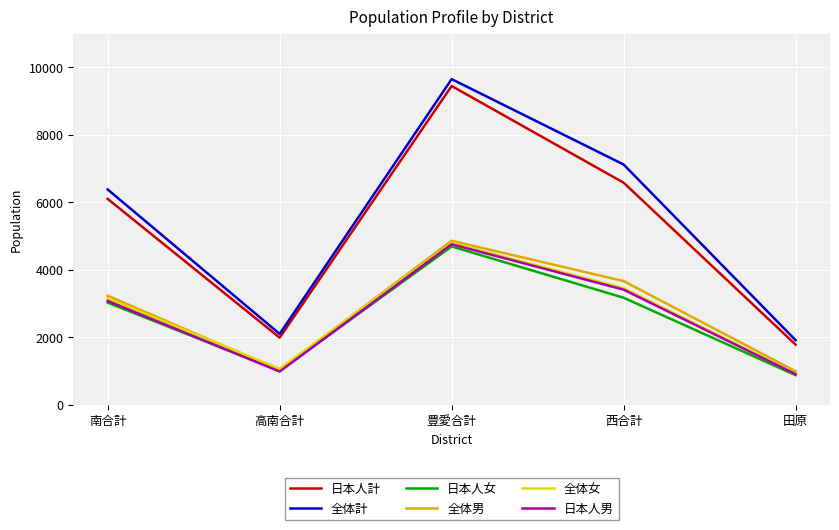

True or false: 日本人計 and 日本人男 cross at least once.

False